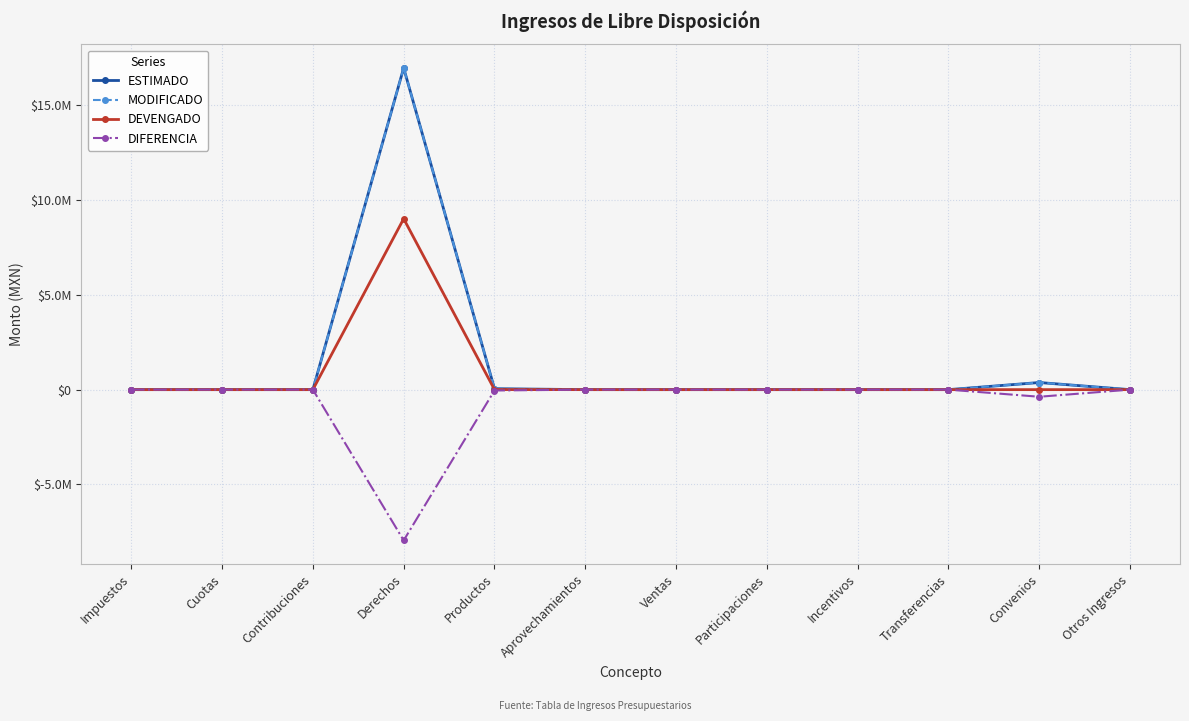

Is this an area chart (filled region under the line)?

No